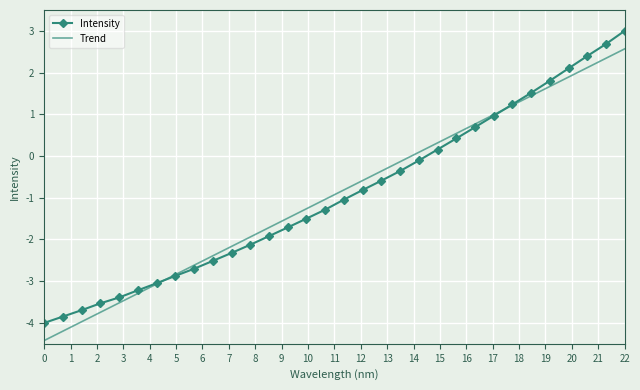

What is the maximum value for Trend?

2.6